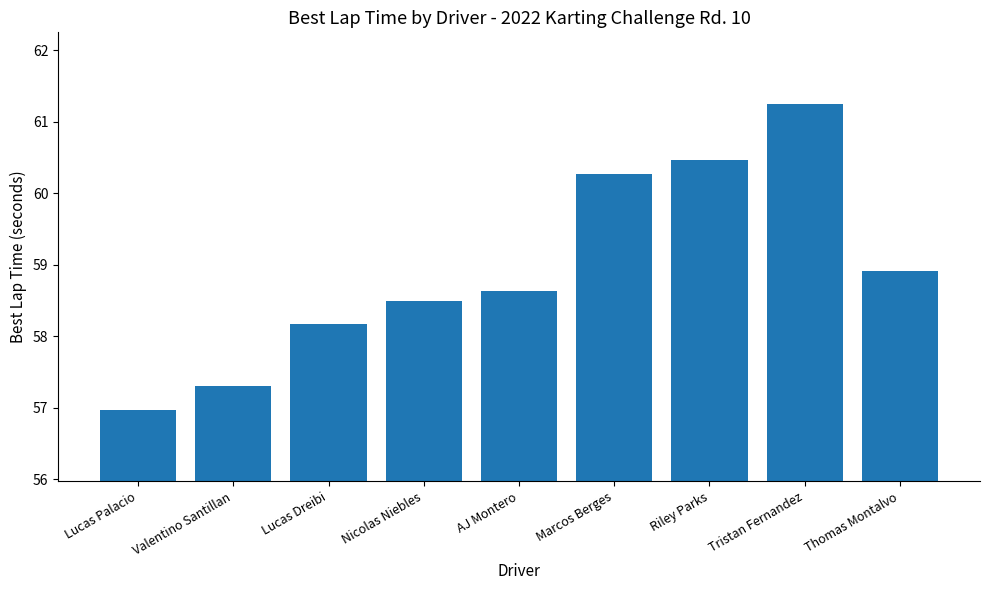

What is the change in value from Tristan Fernandez to Thomas Montalvo?

-2.3